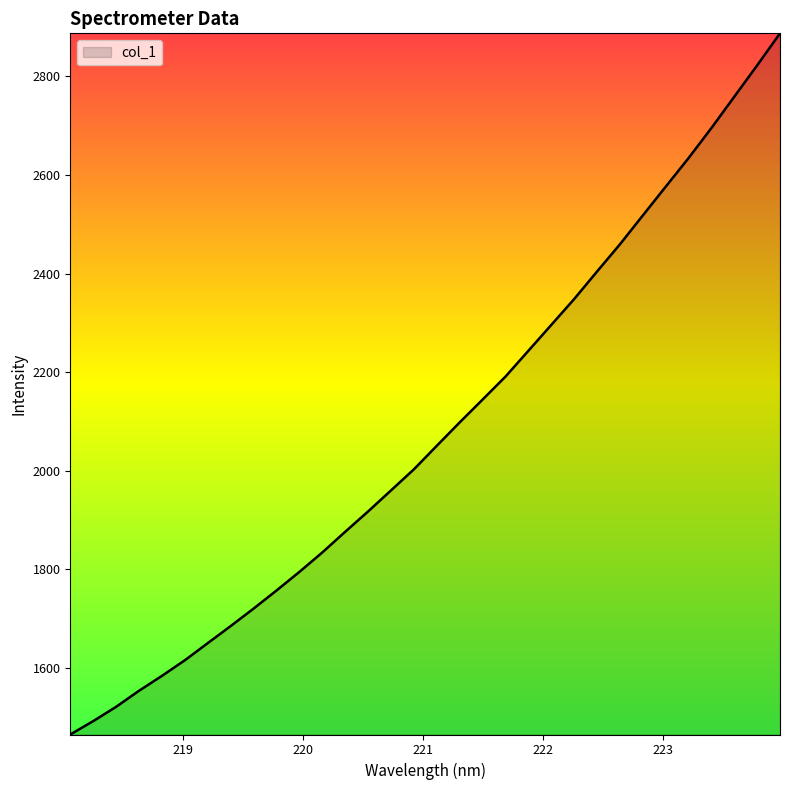

What is the difference between the maximum and minimum values?

1422.3